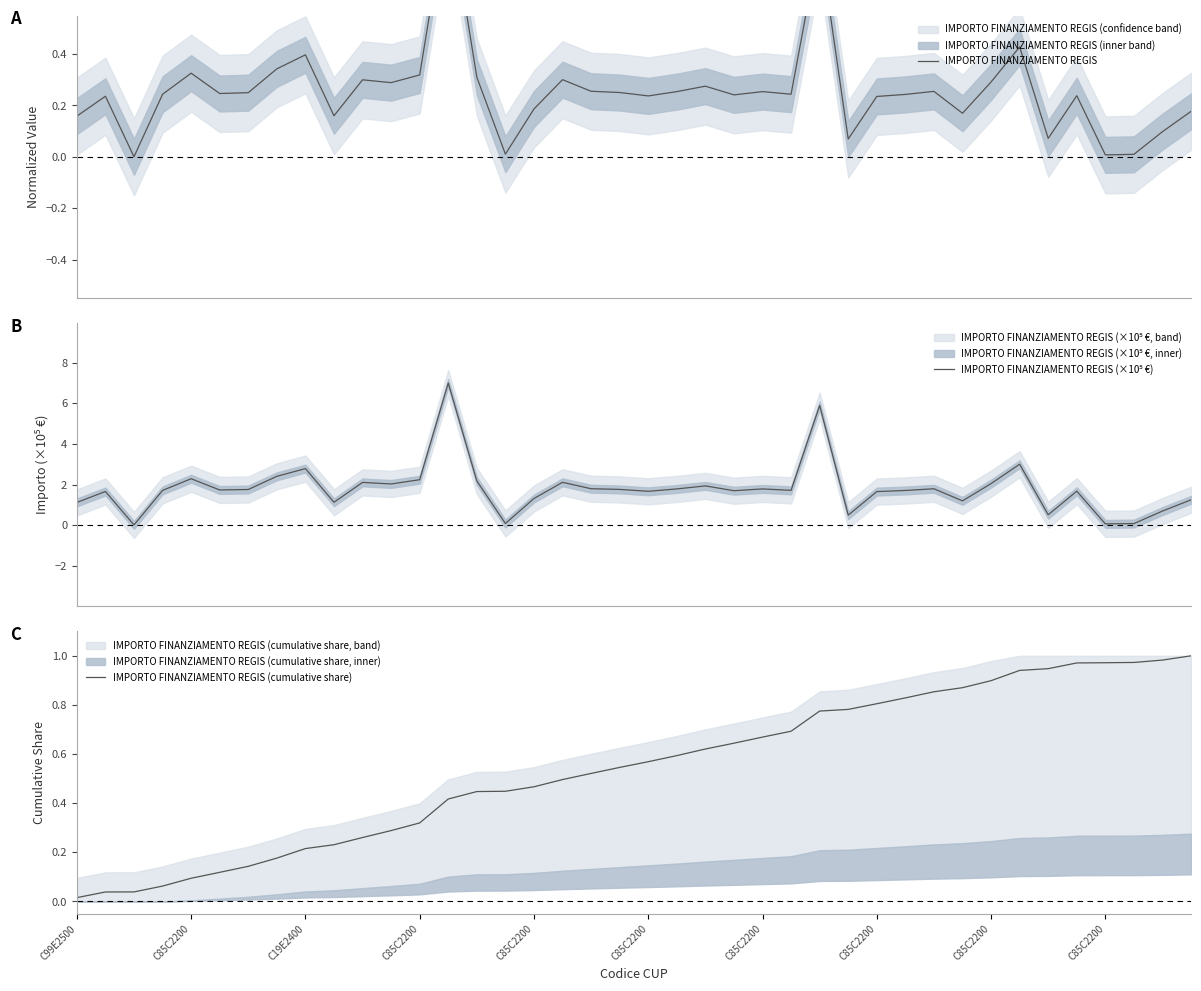

At which category is the sum across all series the highest?

13